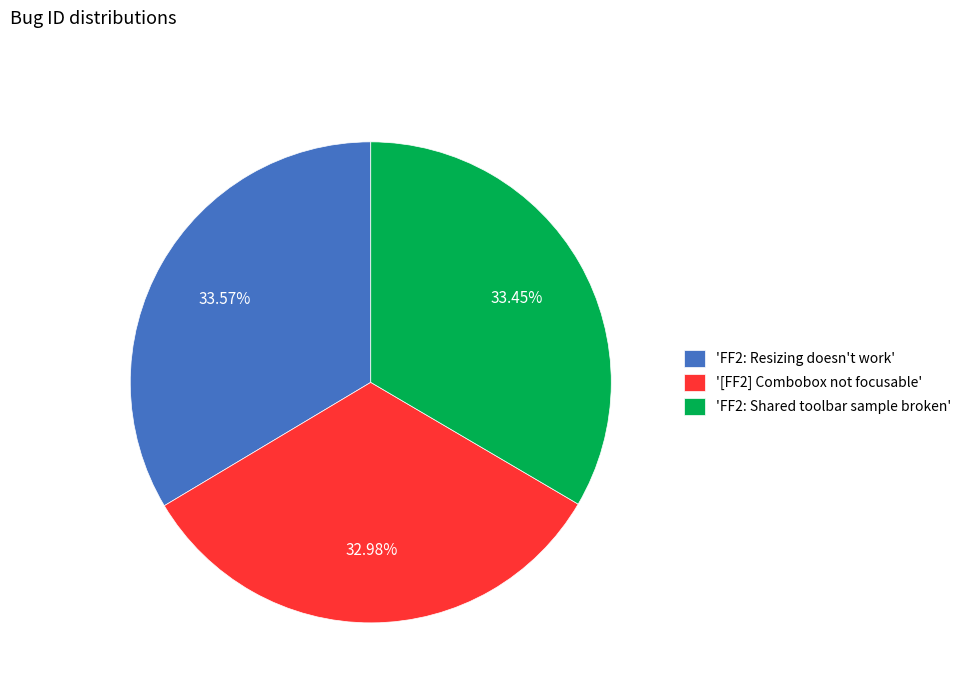

What is the ratio of the value at 'FF2: Resizing doesn't work' to the value at 'FF2: Shared toolbar sample broken'?

1.0